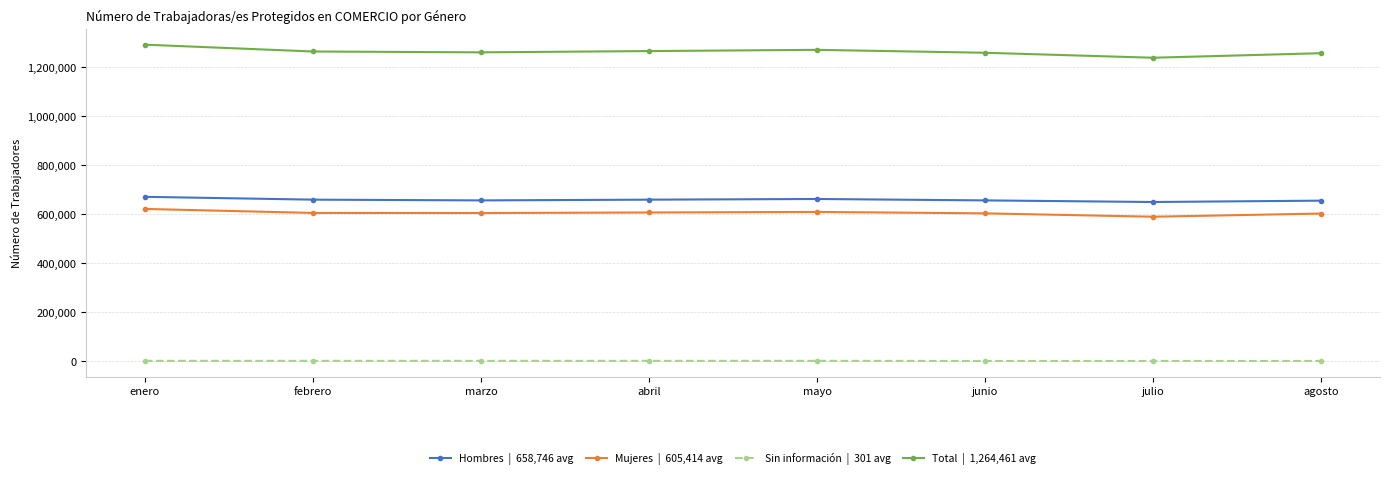

What is the label of the 3rd point from the right?

junio